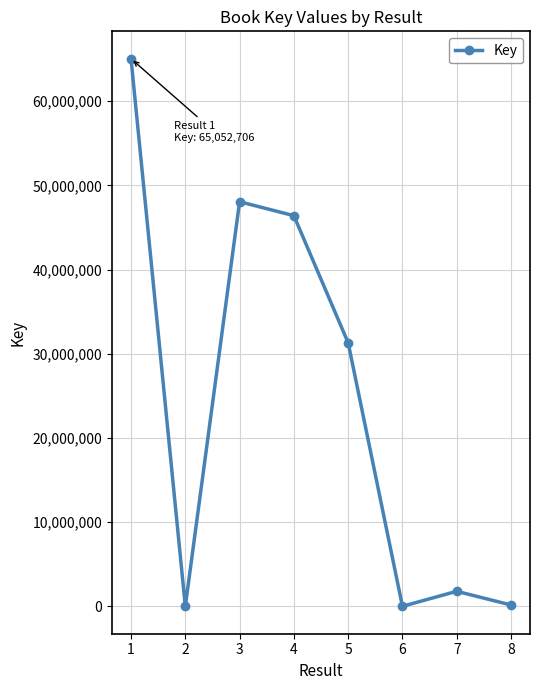

What is the difference between the maximum and second lowest values?

65048067